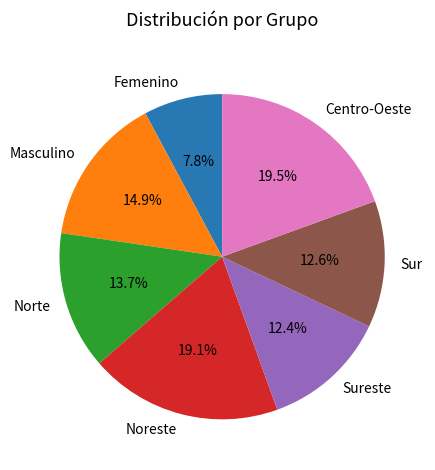

How much of the chart is everything except Masculino?

85.1%